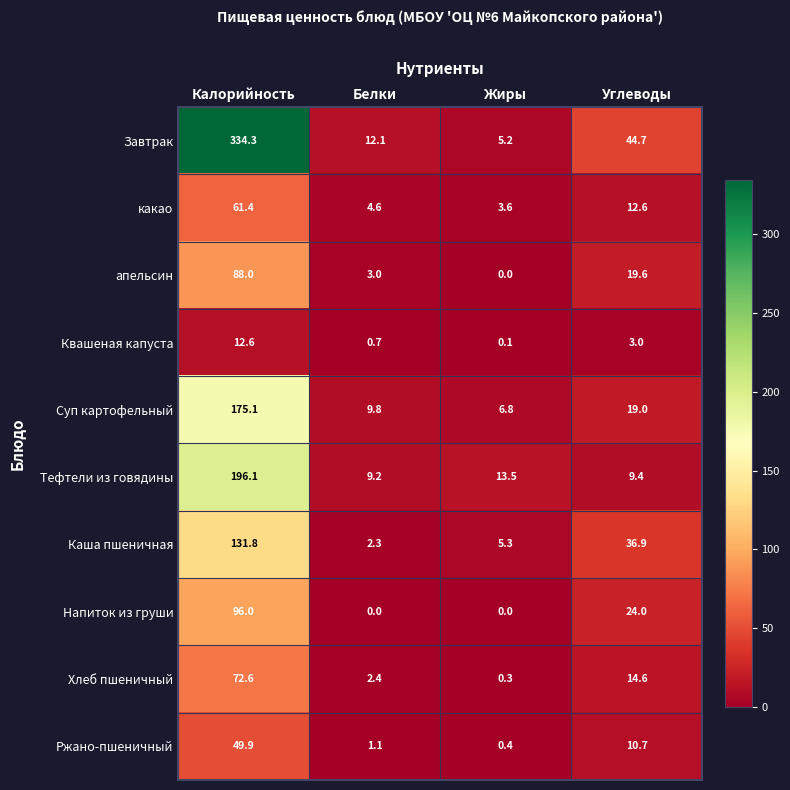

What is the spread (max minus min) of values at Жиры?

13.5